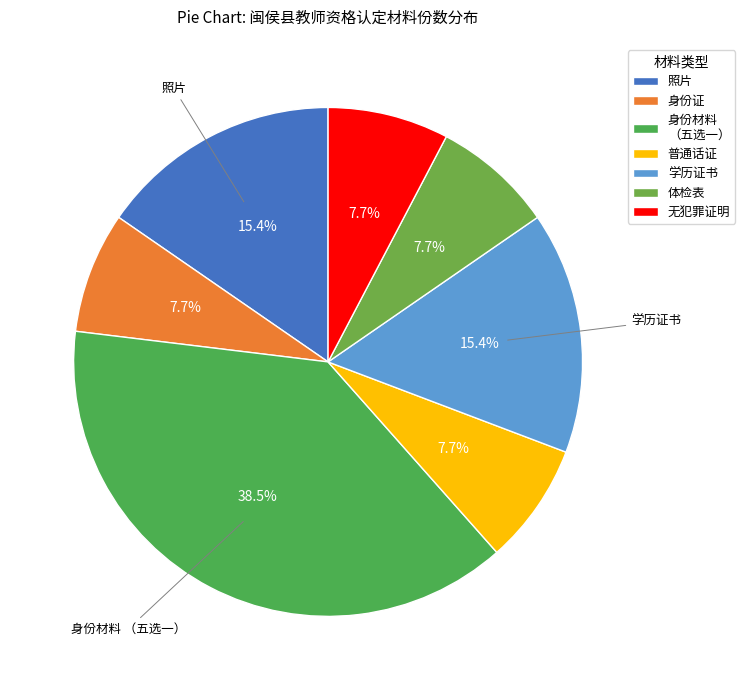

True or false: 身份证 accounts for 13% of the total.

False